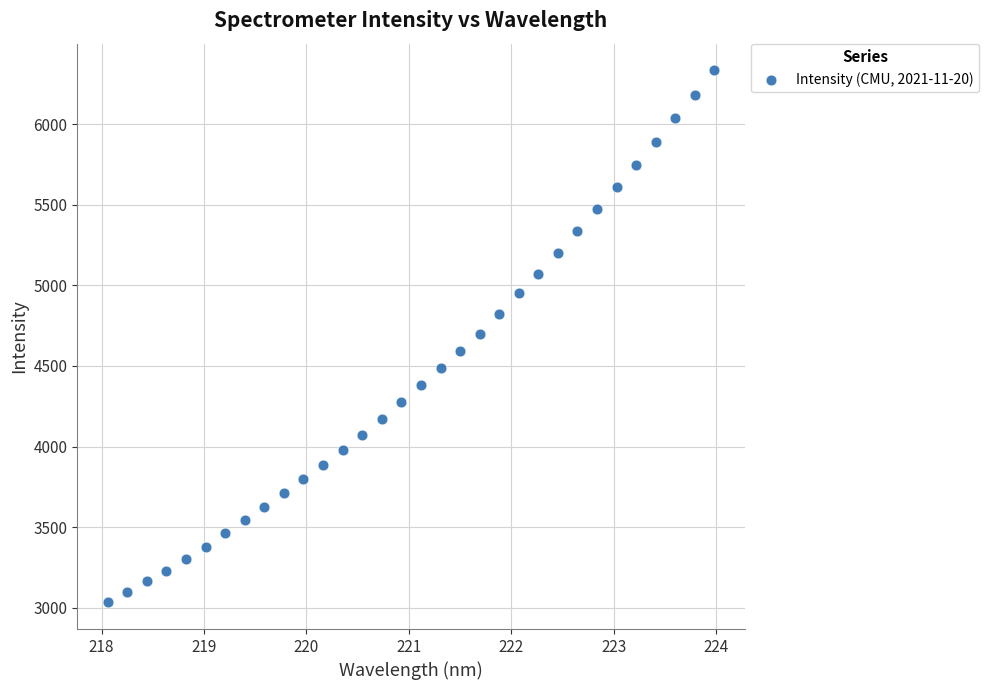

What is the range of Y values (max minus min)?

3301.1